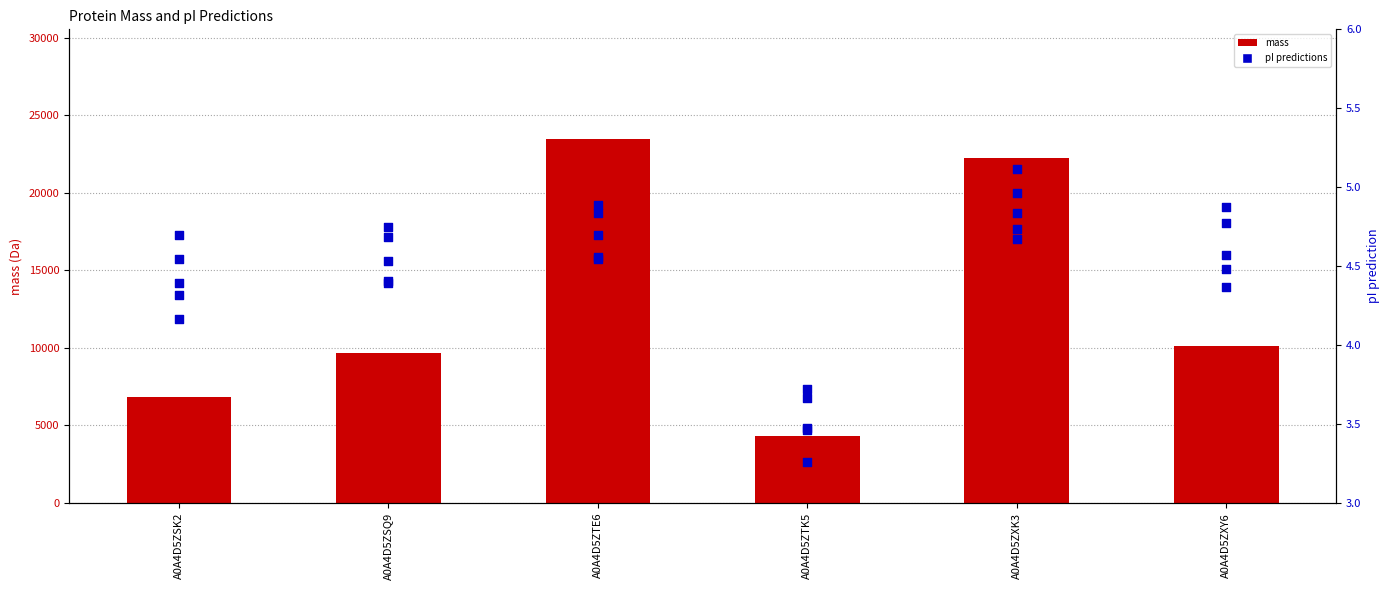

Is the value of Dawson at A0A4D5ZSQ9 greater than the value of Bjellqvist at A0A4D5ZSK2?

No